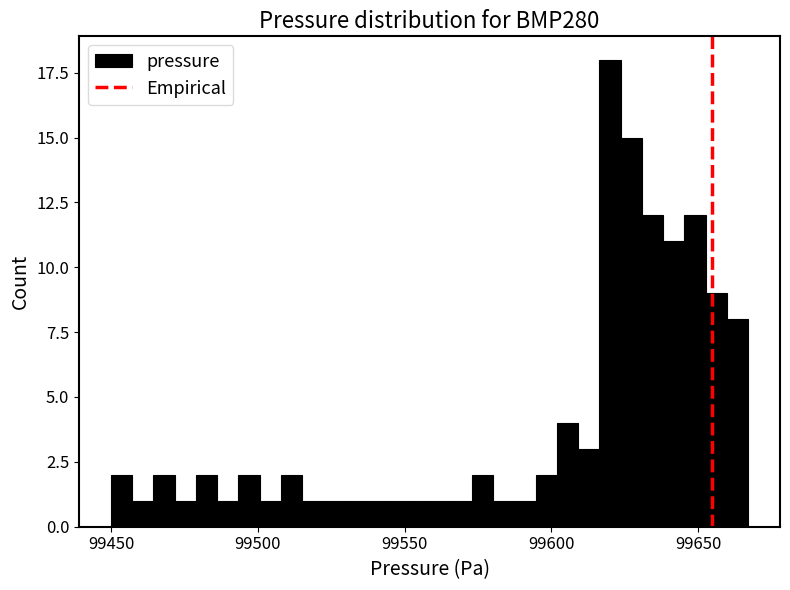

Around what value on the x-axis is the tallest bar? Give the approximate position of its centre, as read against the axis.

99620